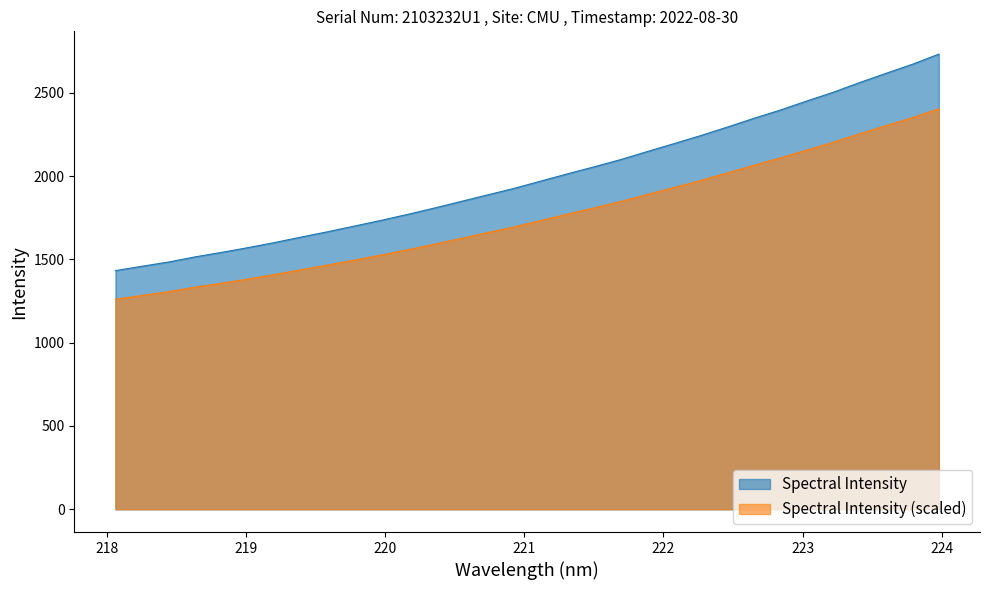

Is it true that the value at 219.0156 is 2207.4?

False